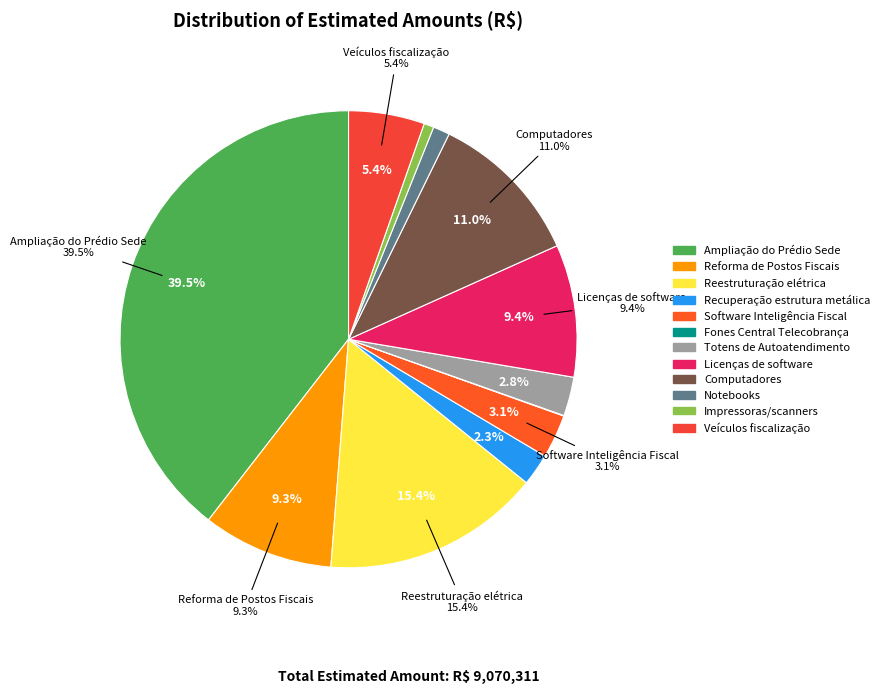

What is the total percentage of Licenças de software and Computadores?

20.4%